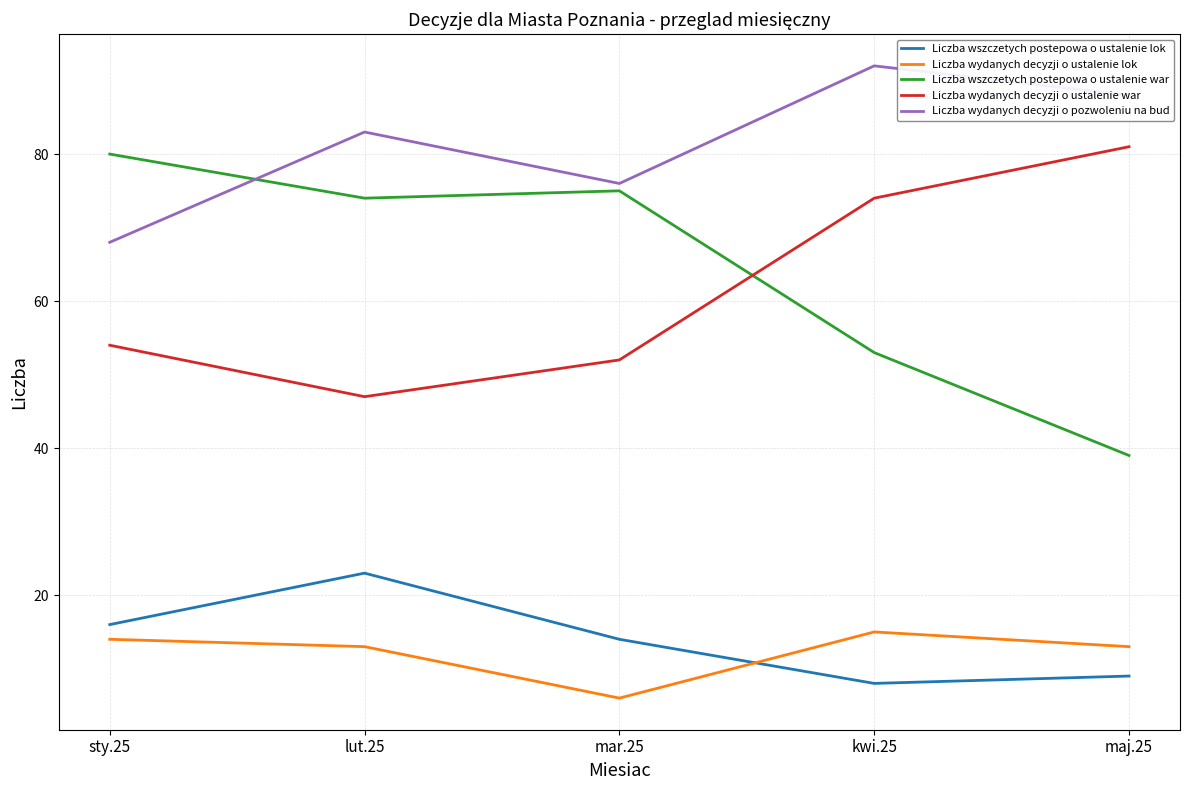

What is the spread (max minus min) of values at kwi.25?

84